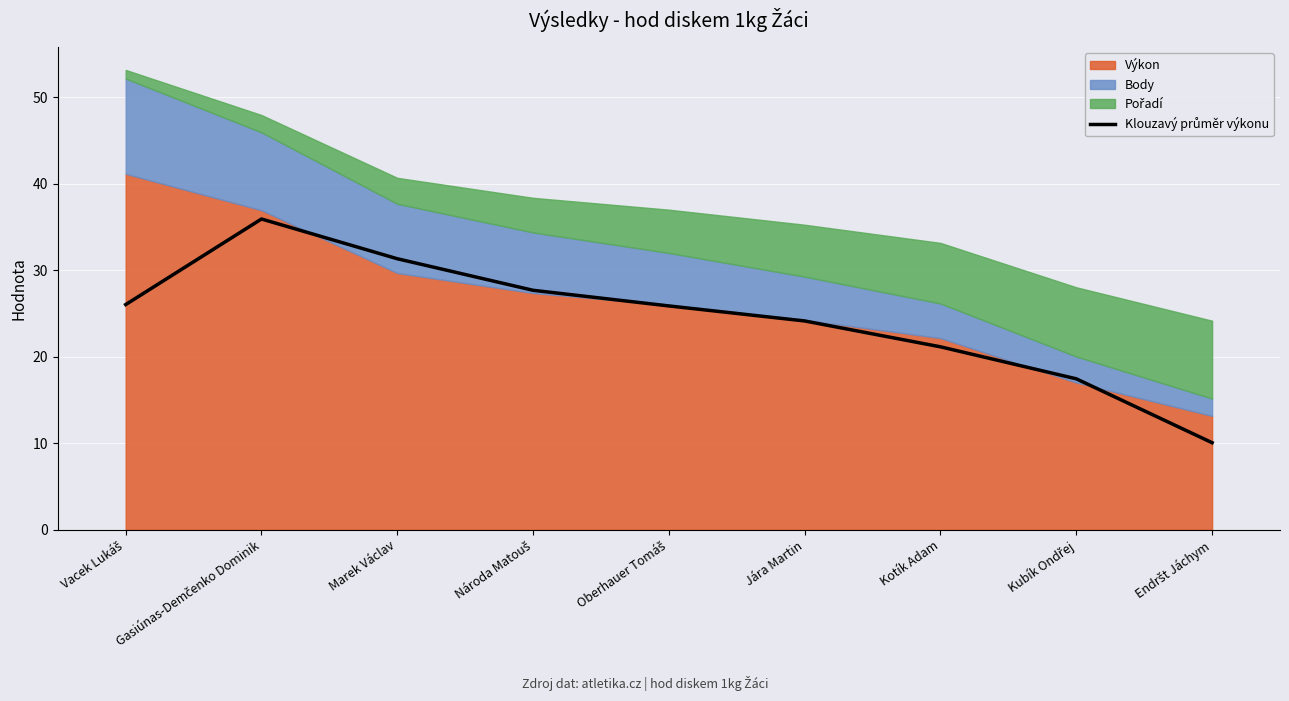

At which label is the value closest to 22?

Kotík Adam